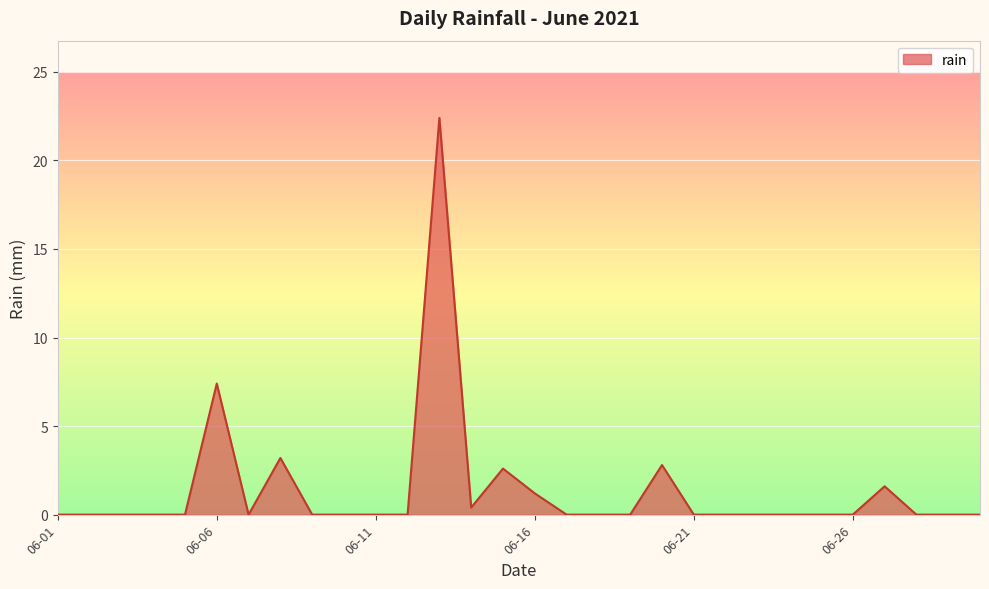

What is the maximum value shown in the chart?

22.4